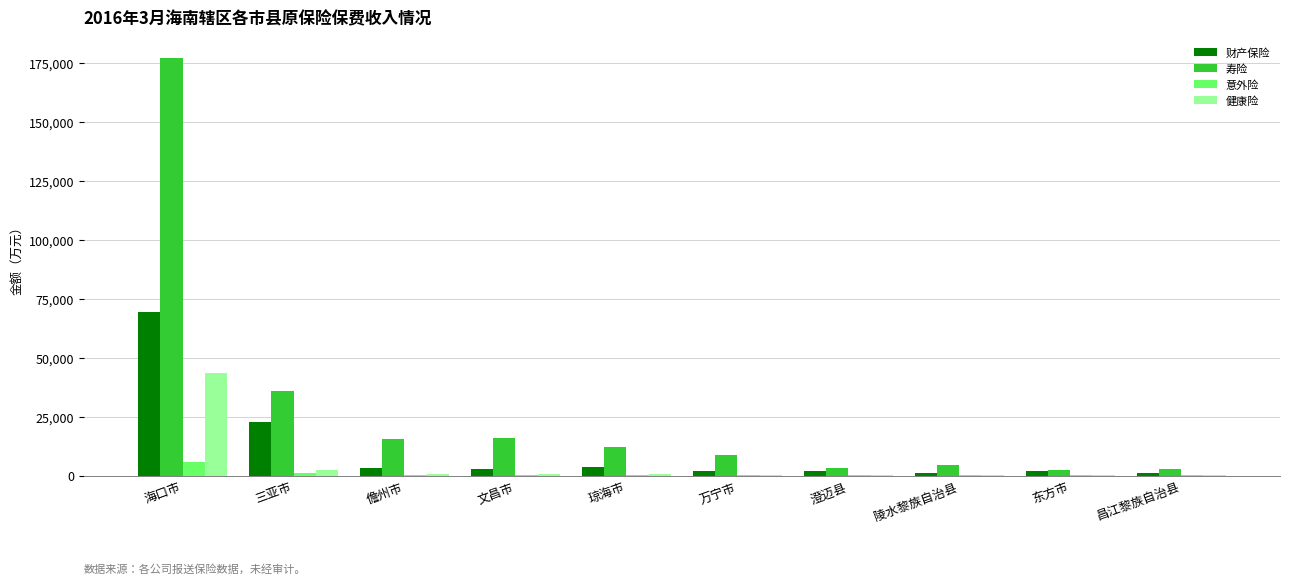

The 寿险 series shows 19292.1 at 三亚市. True or false?

False